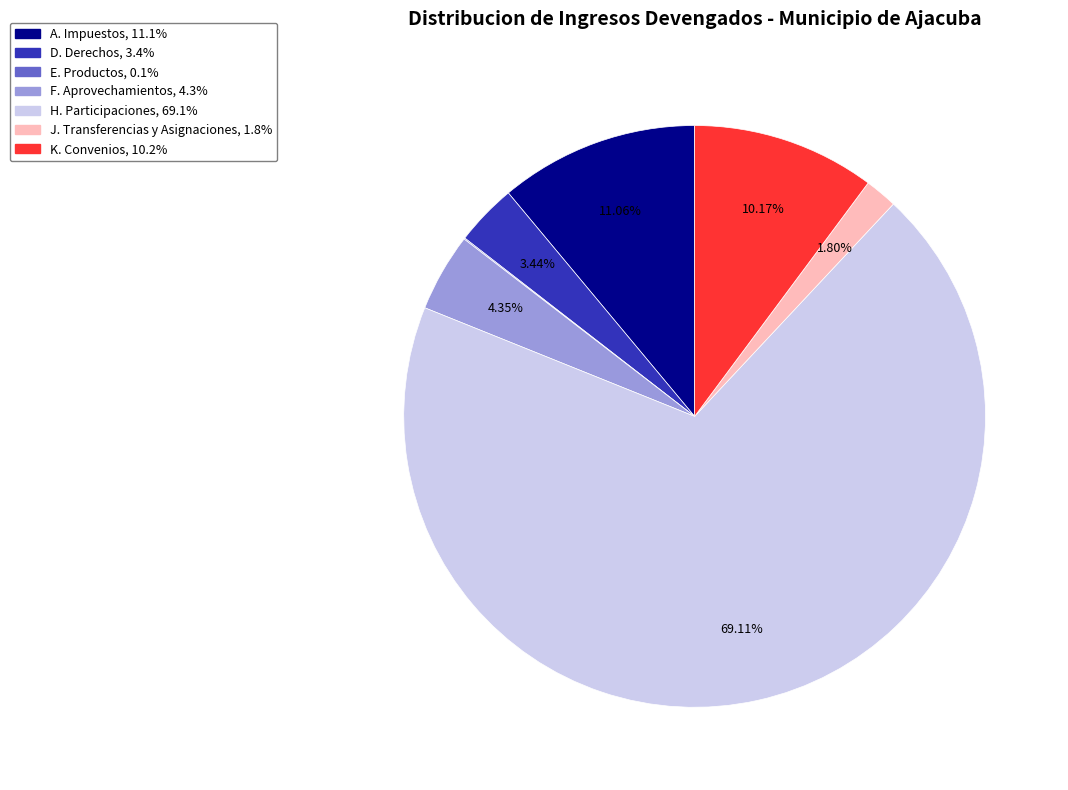

Combined, do J. Transferencias y Asignaciones and A. Impuestos account for over 50%?

No